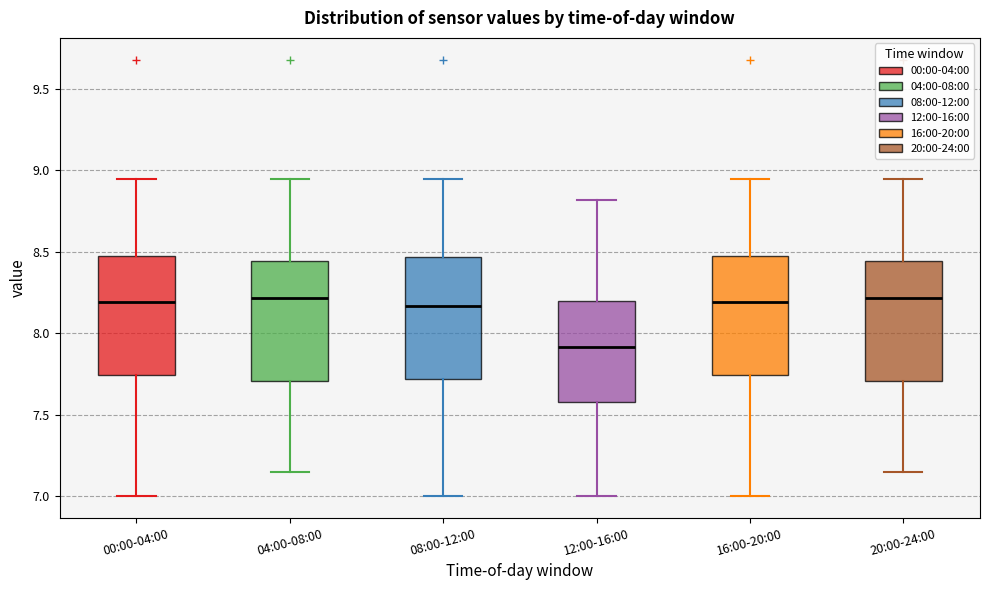

Reading left to right, transcribe this box plot: for each box, give where its median line is, the range the box spans, and where its two whiskers end, as read against the y-axis. The values are not printed on the chart, so give them approximately, as read against the axis.

00:00-04:00: median 8.20, box 7.75 to 8.45, whiskers 7.00 to 8.95
04:00-08:00: median 8.20, box 7.70 to 8.45, whiskers 7.15 to 8.95
08:00-12:00: median 8.15, box 7.70 to 8.45, whiskers 7.00 to 8.95
12:00-16:00: median 7.90, box 7.60 to 8.20, whiskers 7.00 to 8.80
16:00-20:00: median 8.20, box 7.75 to 8.45, whiskers 7.00 to 8.95
20:00-24:00: median 8.20, box 7.70 to 8.45, whiskers 7.15 to 8.95